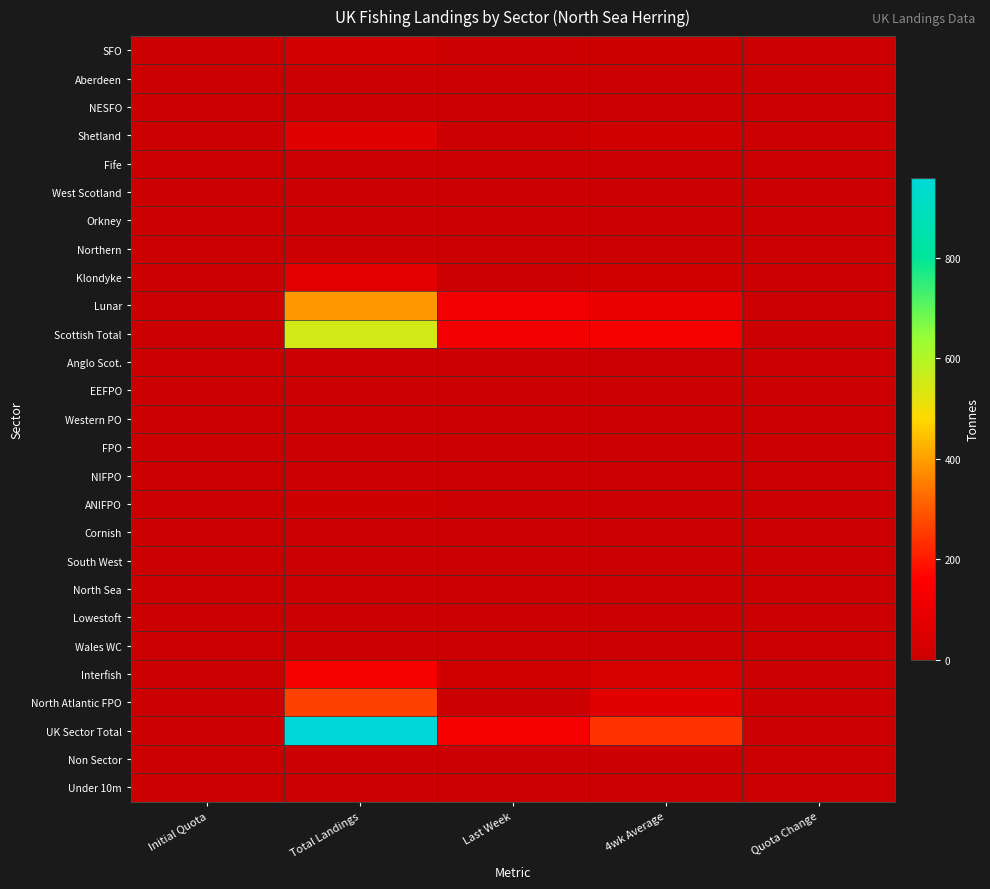

Rank the series by their maximum value, from highest to lowest.

UK Sector Total, Scottish Total, Lunar, North Atlantic FPO, Interfish, Klondyke, Shetland, SFO, ANIFPO, Aberdeen, NESFO, Fife, West Scotland, Orkney, Northern, Anglo Scot., EEFPO, Western PO, FPO, NIFPO, Cornish, South West, North Sea, Lowestoft, Wales WC, Non Sector, Under 10m